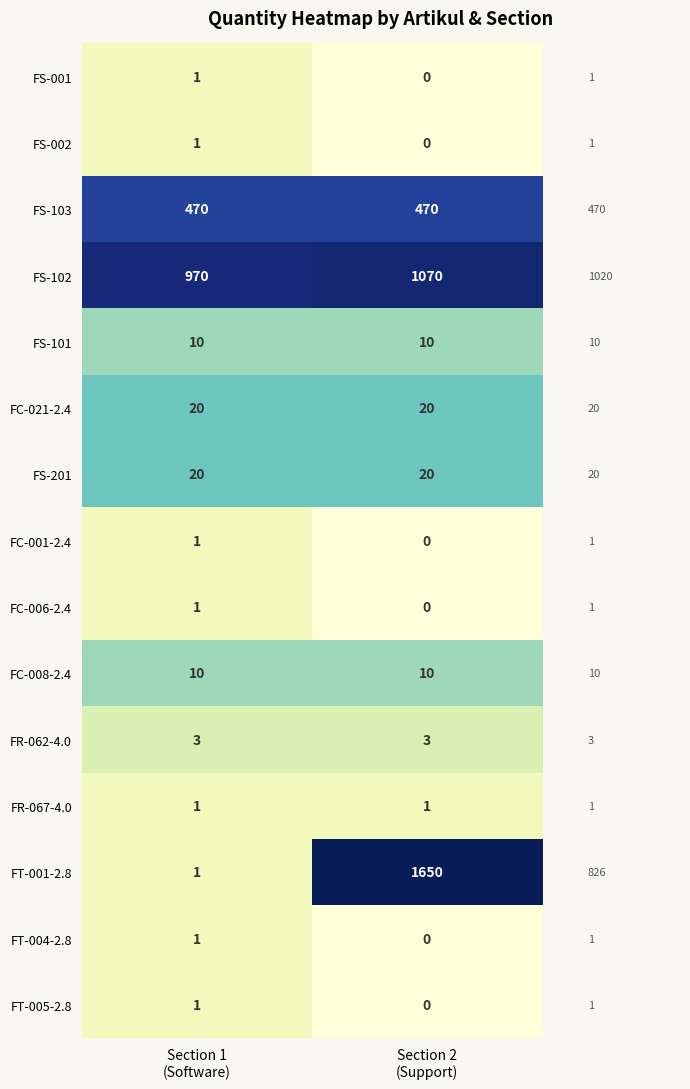

Which series has the largest range (max minus min)?

FT-001-2.8